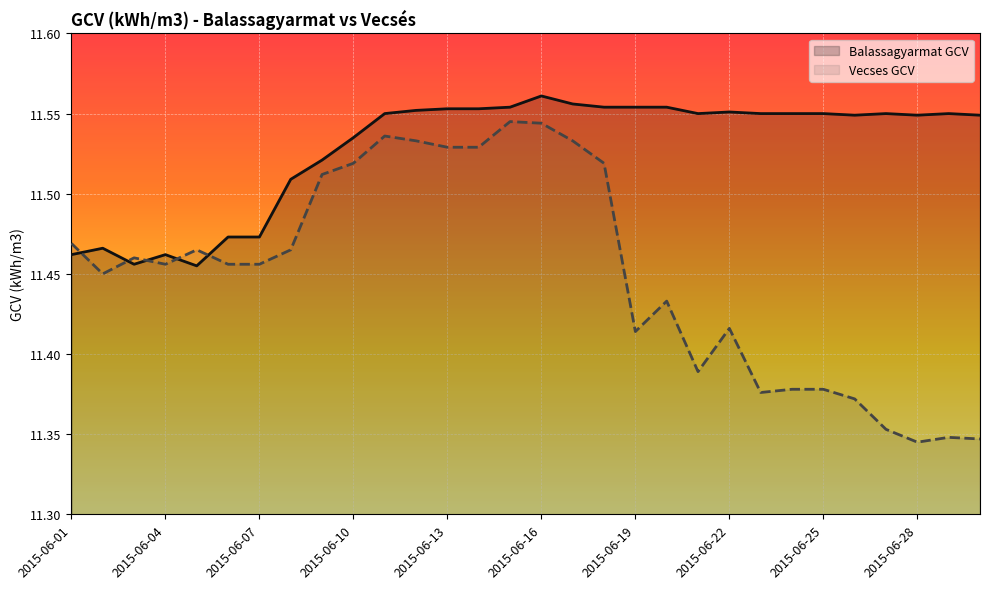

Count the number of data series in this chart.

2